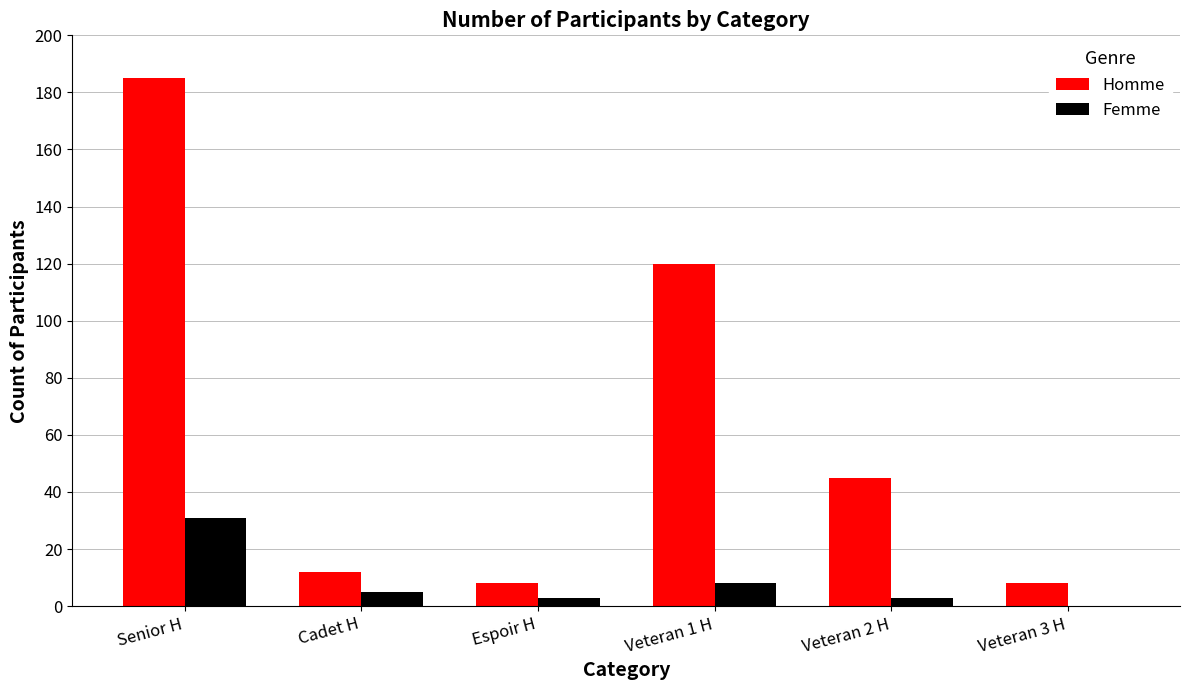

Does the chart contain stacked bars?

No